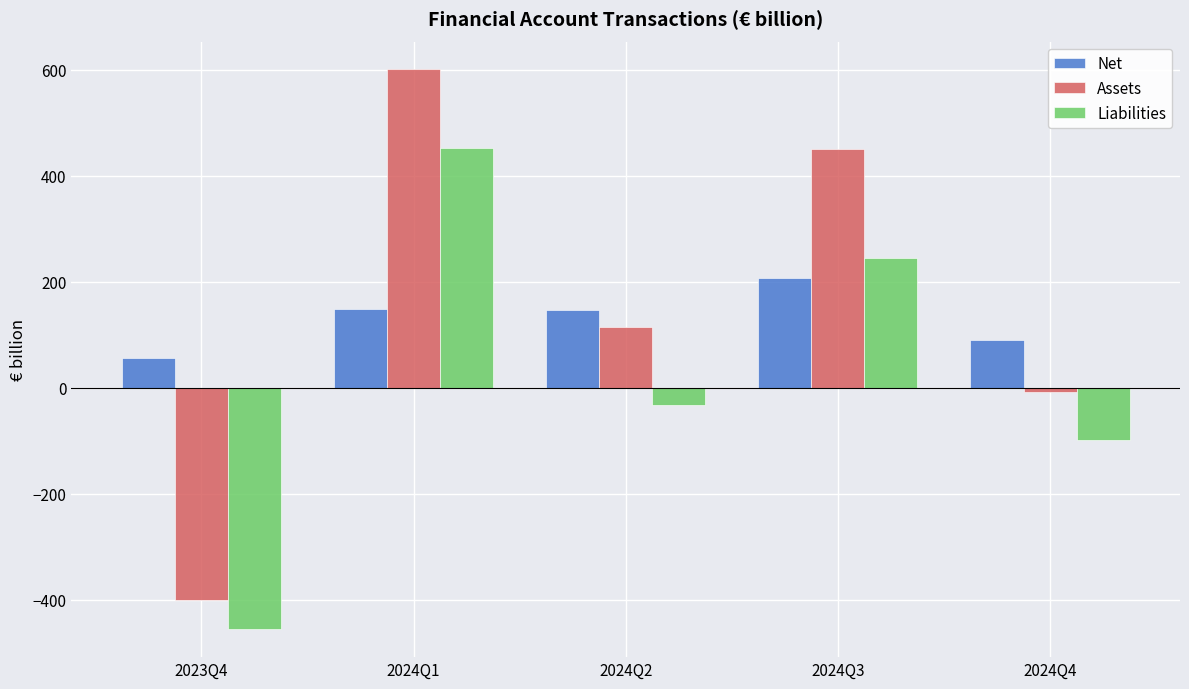

What is the total value across all series at 2024Q3?

901.6